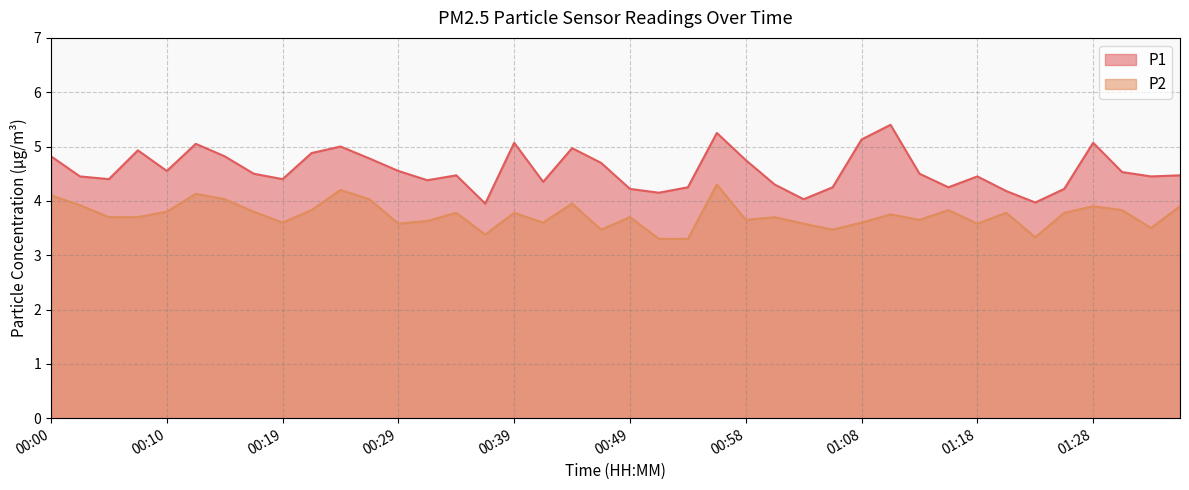

What position from the left is 01:33?

39